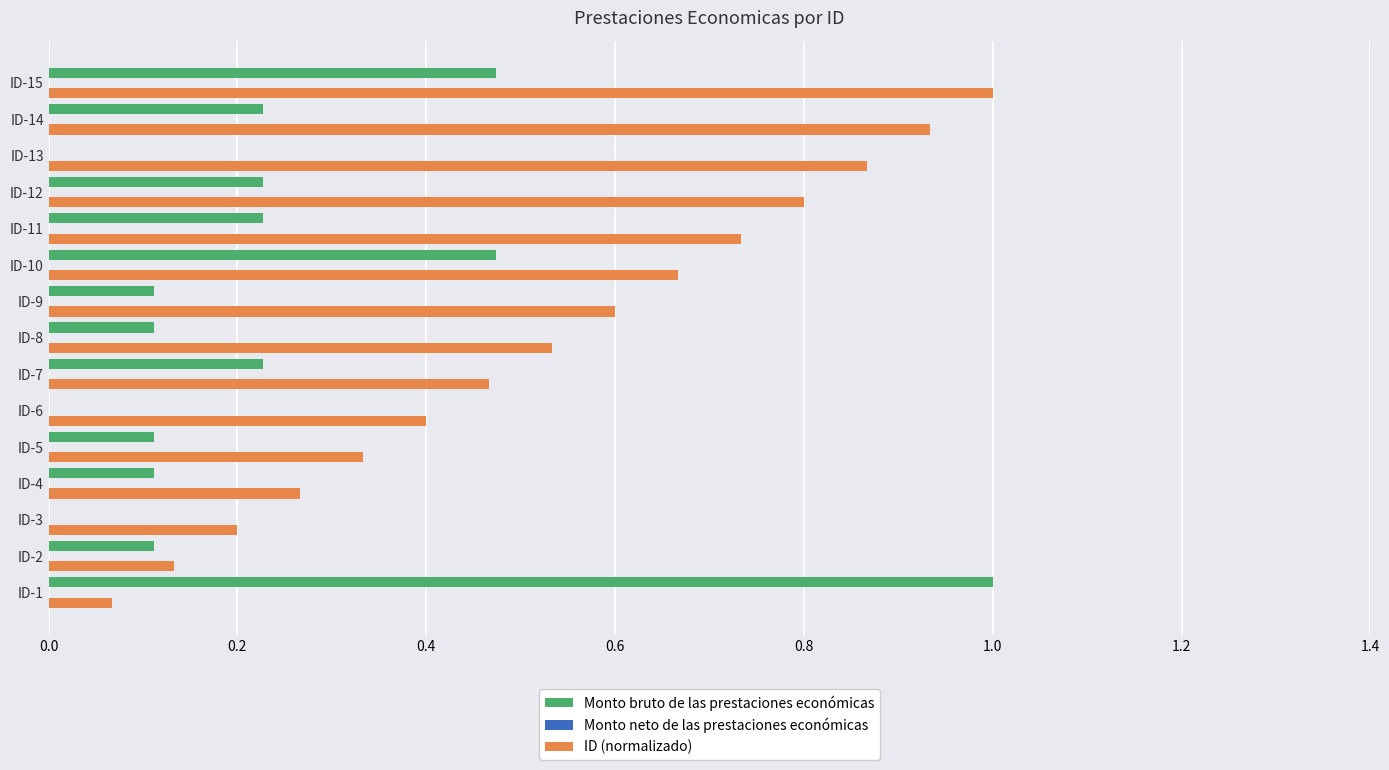

What is the sum of all Monto bruto de las prestaciones económicas values?

3.4